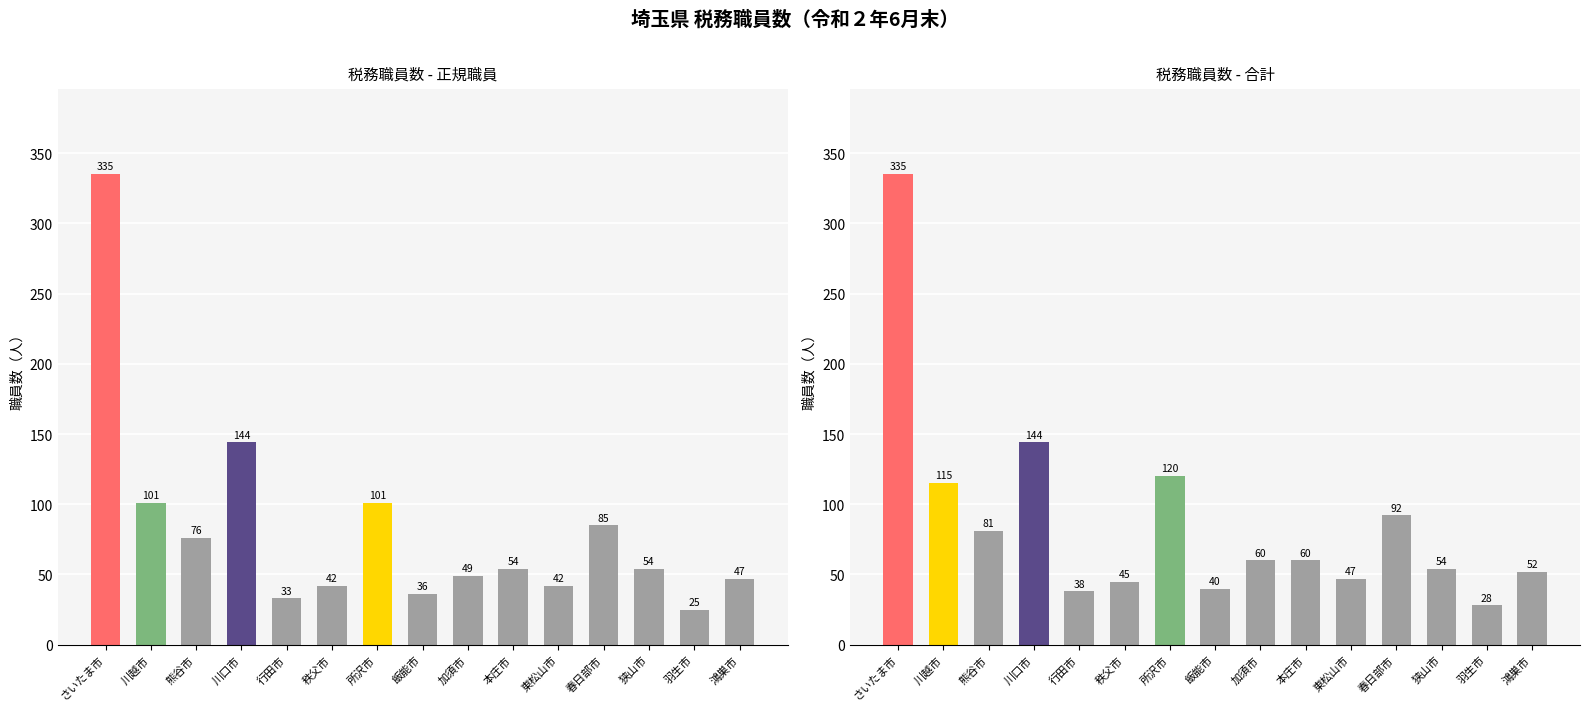

What is the difference between the maximum and minimum values in the 合計 series?

307